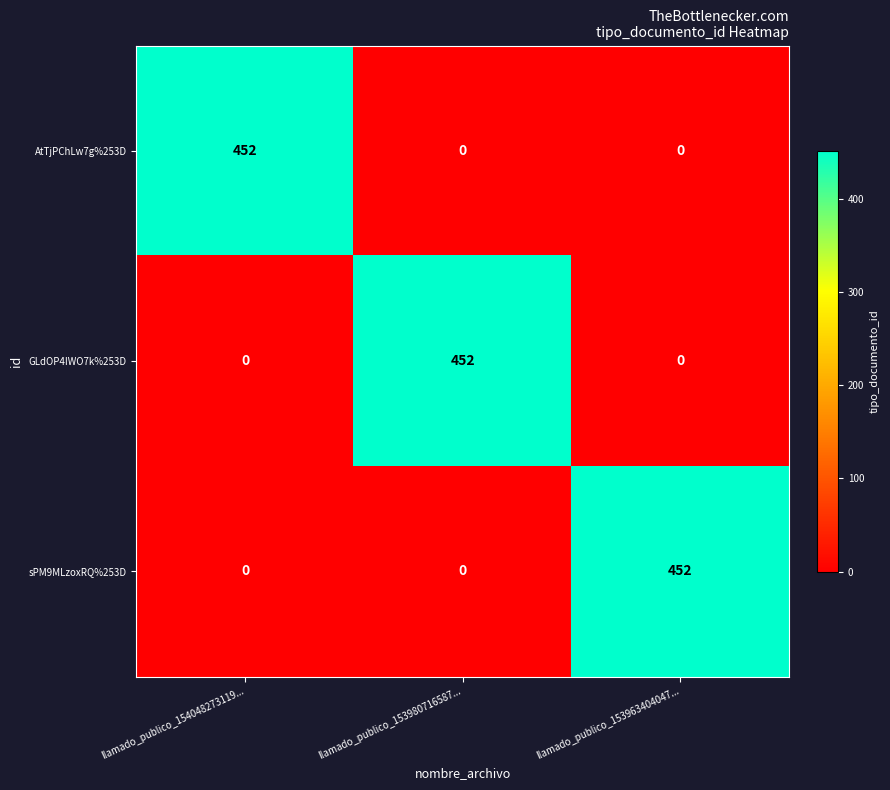

What is the total value across all series at llamado_publico_153963404047...?

452